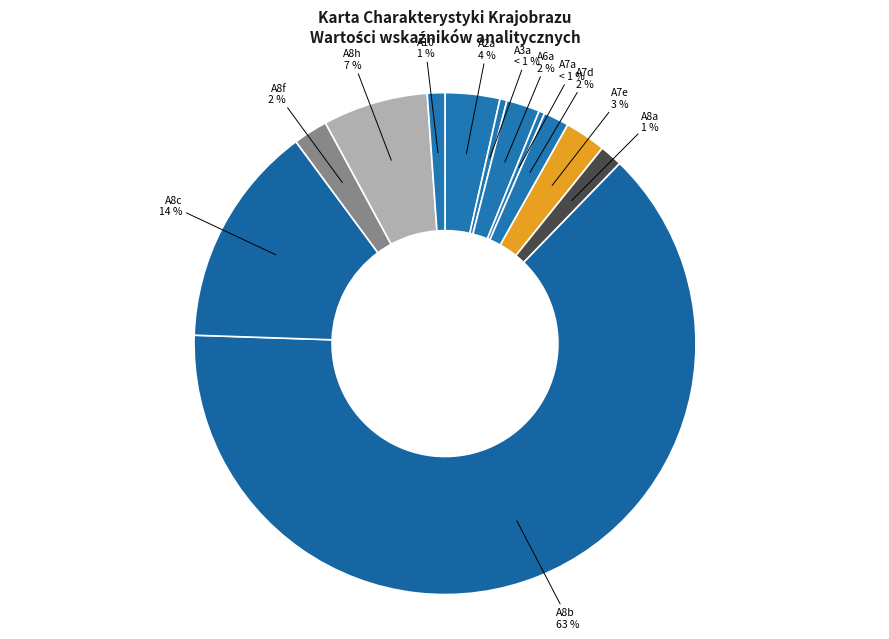

What is the total percentage of A8h and A10?

7.9%